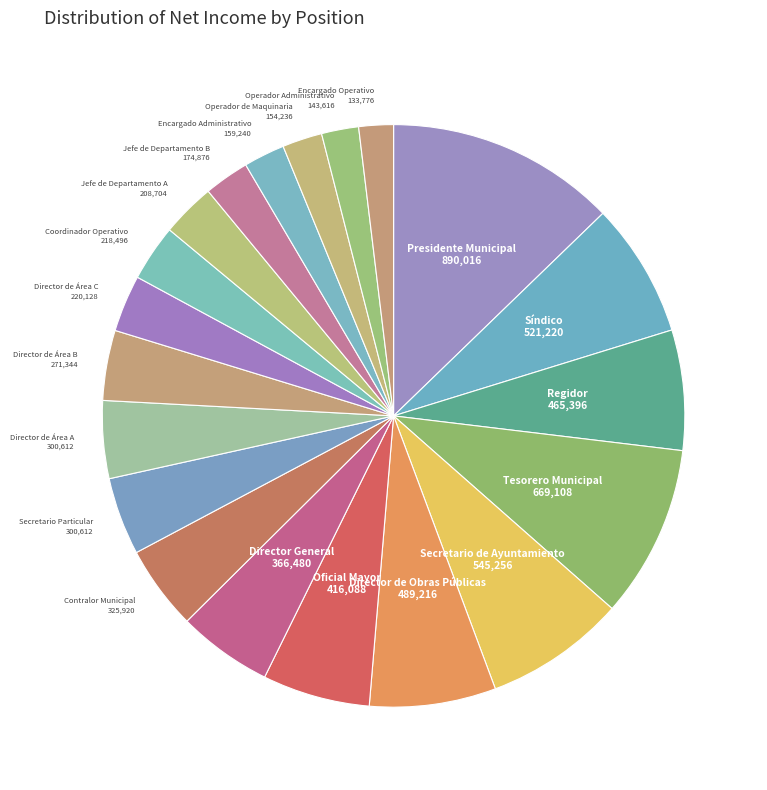

How many segments does this pie chart have?

20